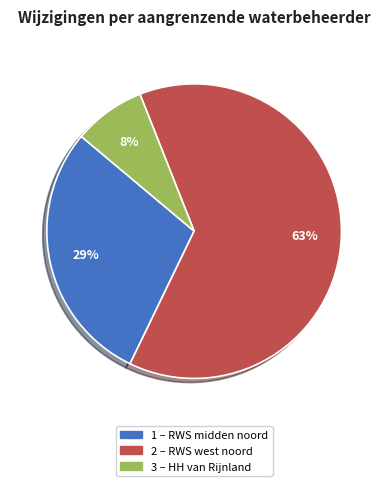

To the nearest percent, what is the average slice percentage?

33%